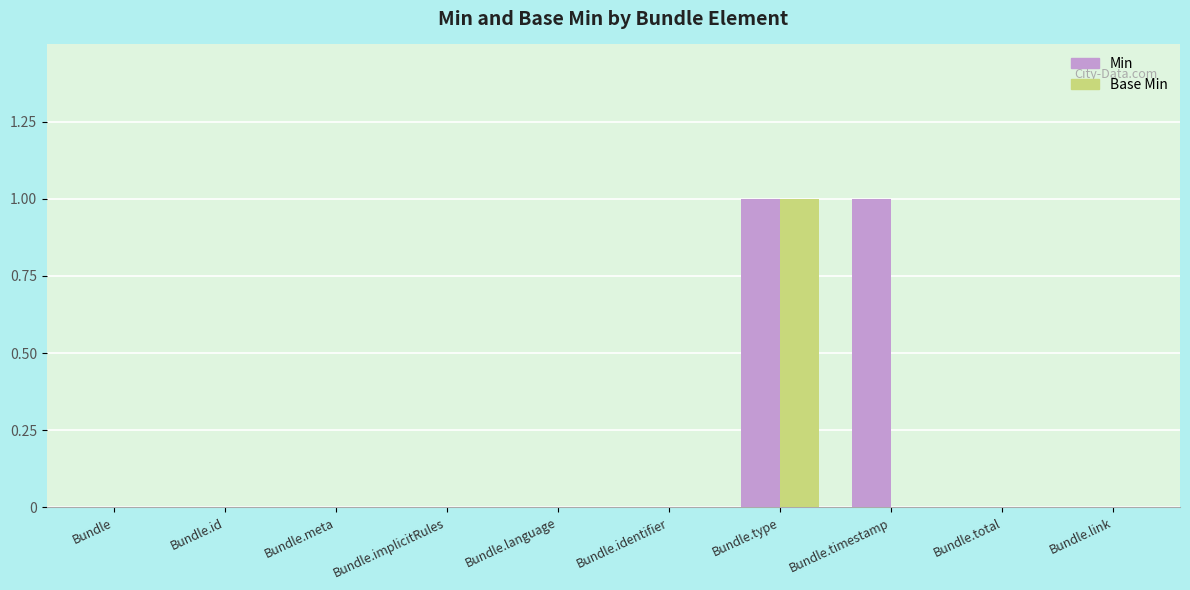

The value of Base Min at Bundle.meta is 1. True or false?

False